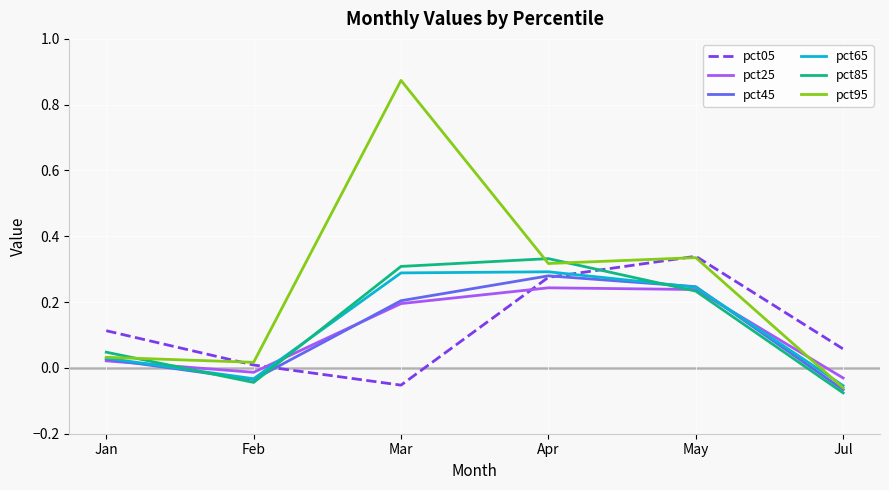

What position from the left is Mar?

3